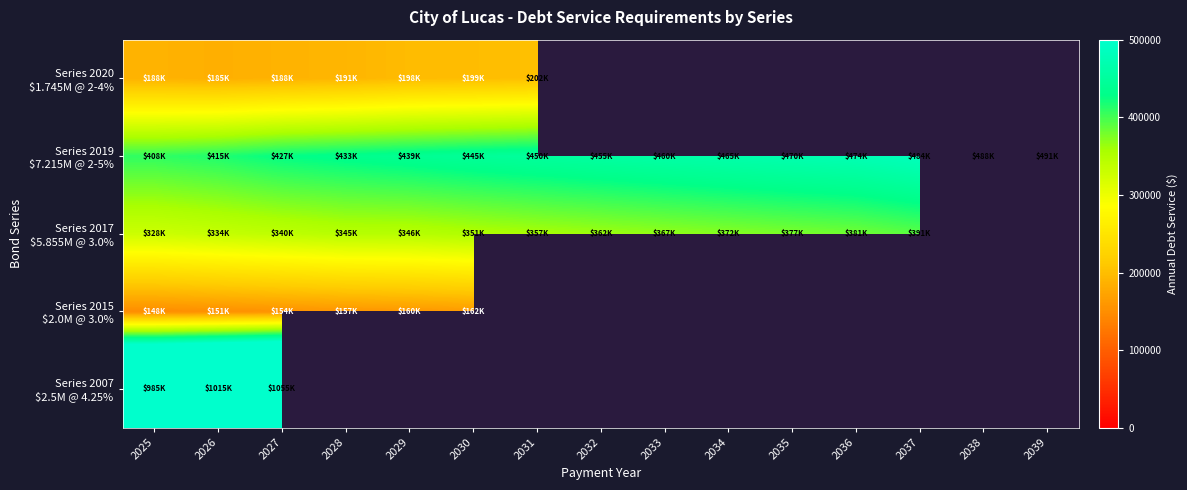

What is the total value across all series at 2030?

1158103